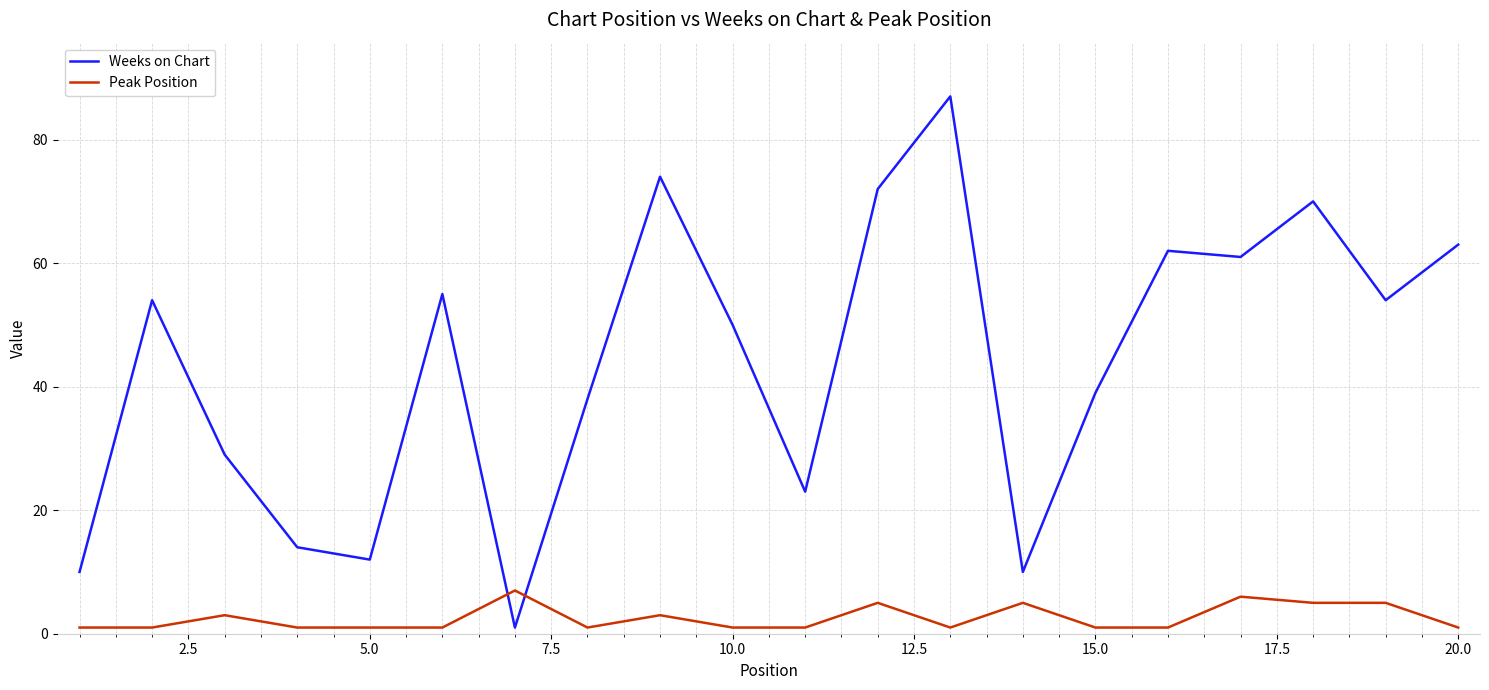

Which series has the largest total across all categories?

Weeks on Chart